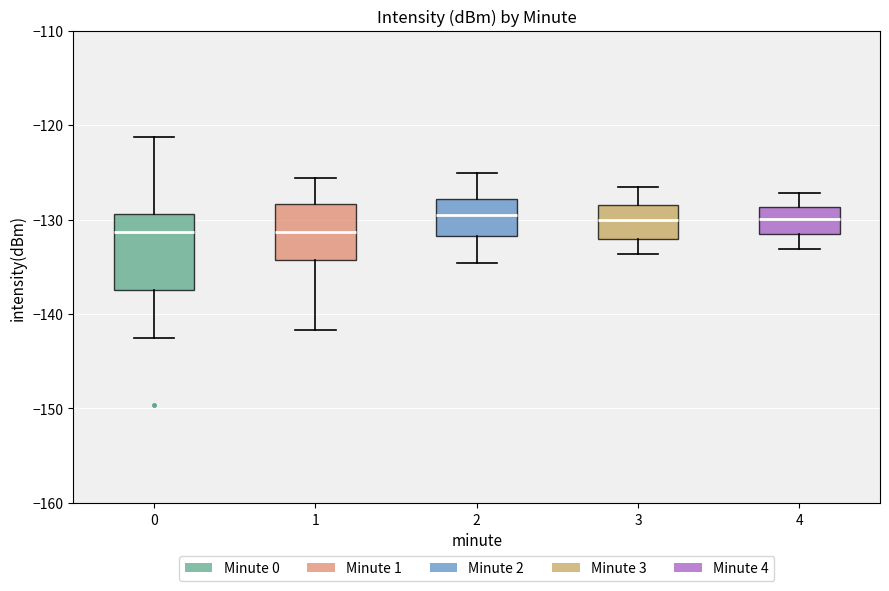

Reading left to right, transcribe this box plot: for each box, give where its median line is, the range the box spans, and where its two whiskers end, as read against the y-axis. The values are not printed on the chart, so give them approximately, as read against the axis.

0: median -131, box -137 to -129, whiskers -143 to -121
1: median -131, box -134 to -128, whiskers -142 to -126
2: median -130, box -132 to -128, whiskers -135 to -125
3: median -130, box -132 to -128, whiskers -134 to -127
4: median -130, box -132 to -129, whiskers -133 to -127